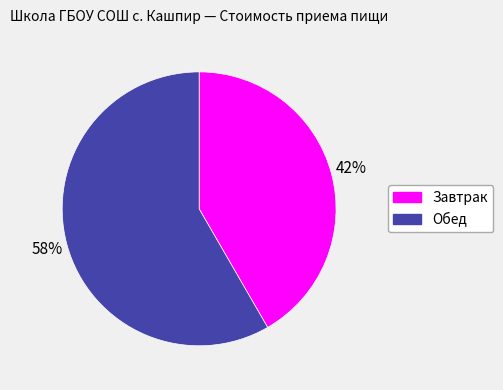

True or false: Завтрак accounts for 31% of the total.

False